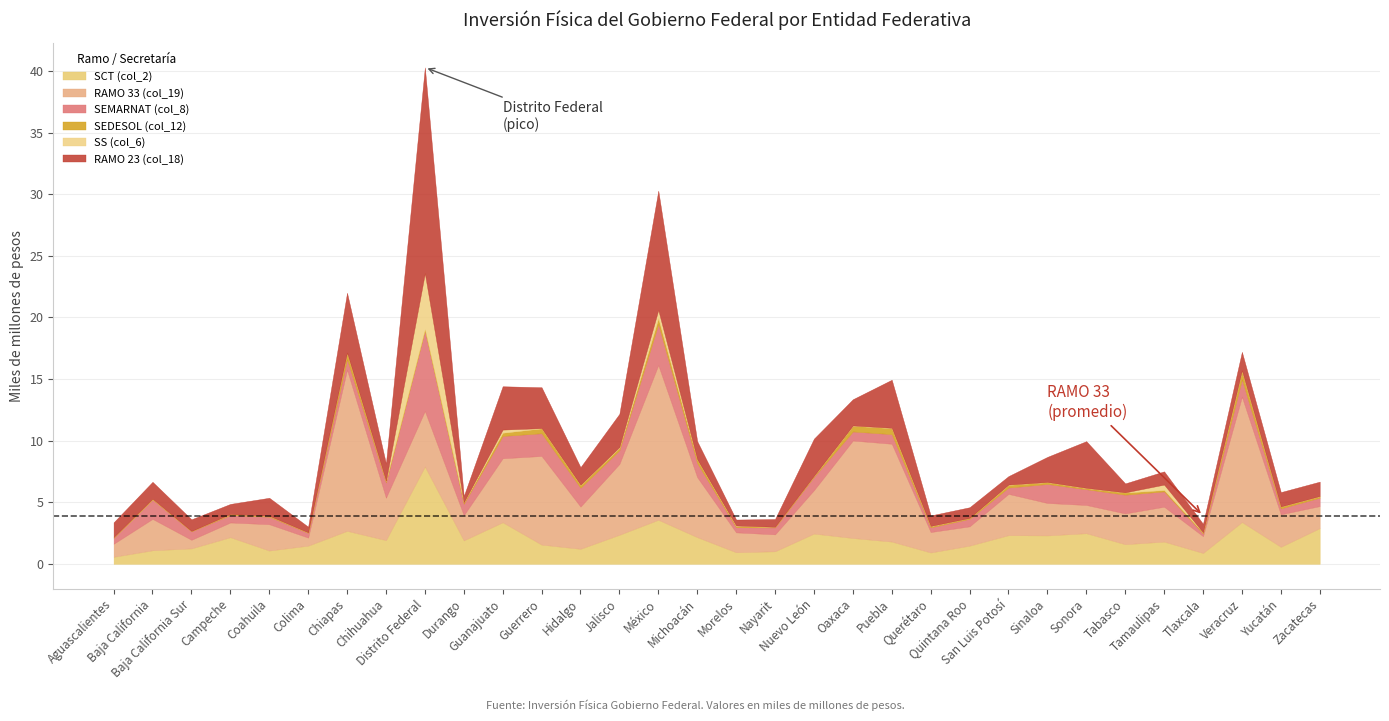

What are all the series names shown in the legend?

SCT (col_2), RAMO 33 (col_19), SEMARNAT (col_8), SEDESOL (col_12), SS (col_6), RAMO 23 (col_18)